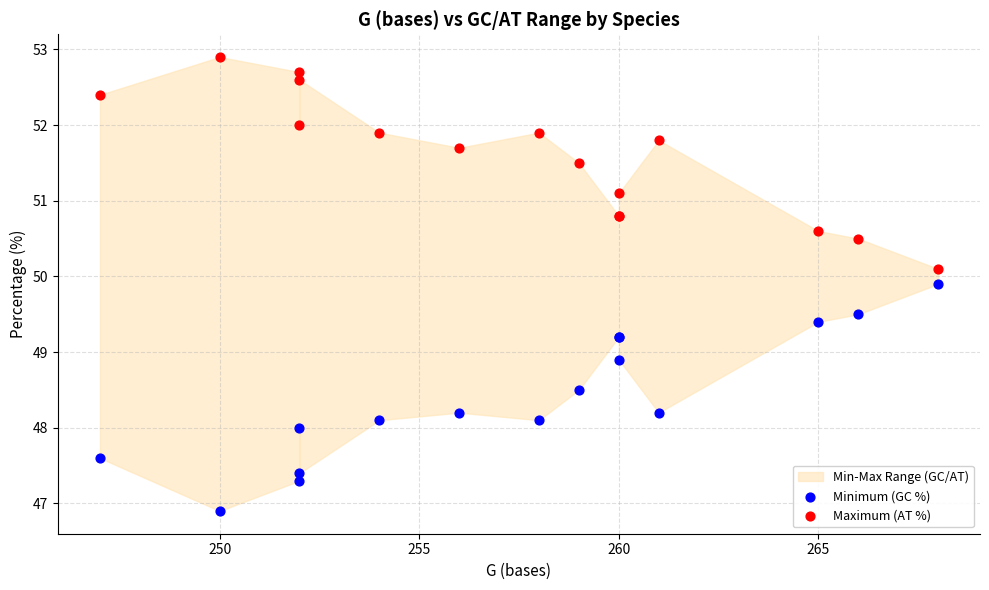

In the Maximum (AT %) series, what Y value is closest to 51?

51.1